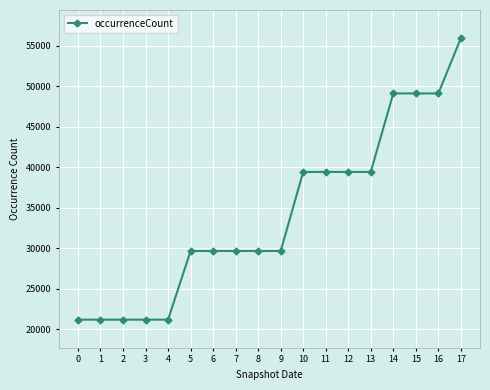

How many categories are shown in the chart?

18